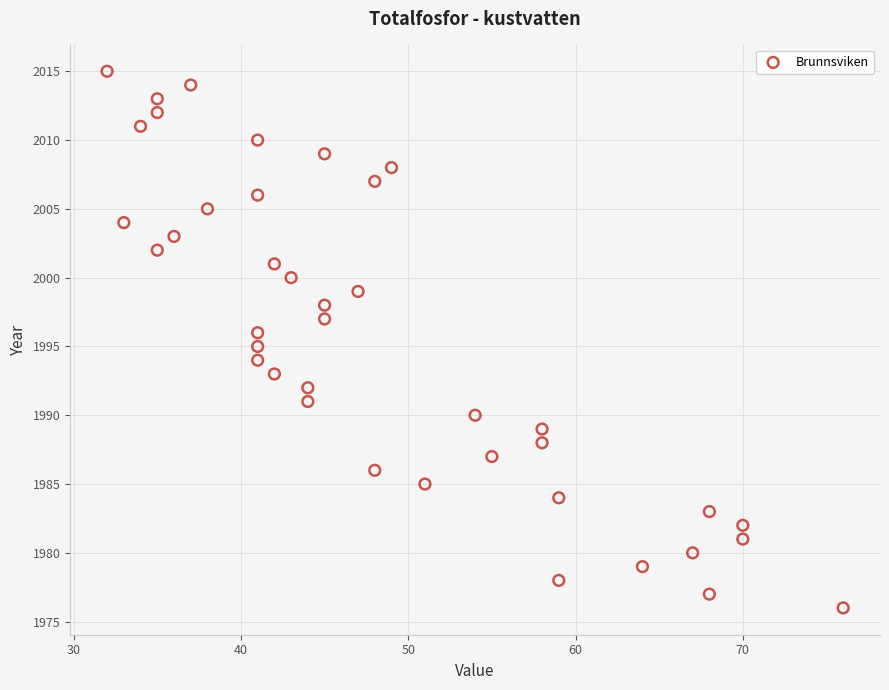

What is the range of X values (max minus min)?

44